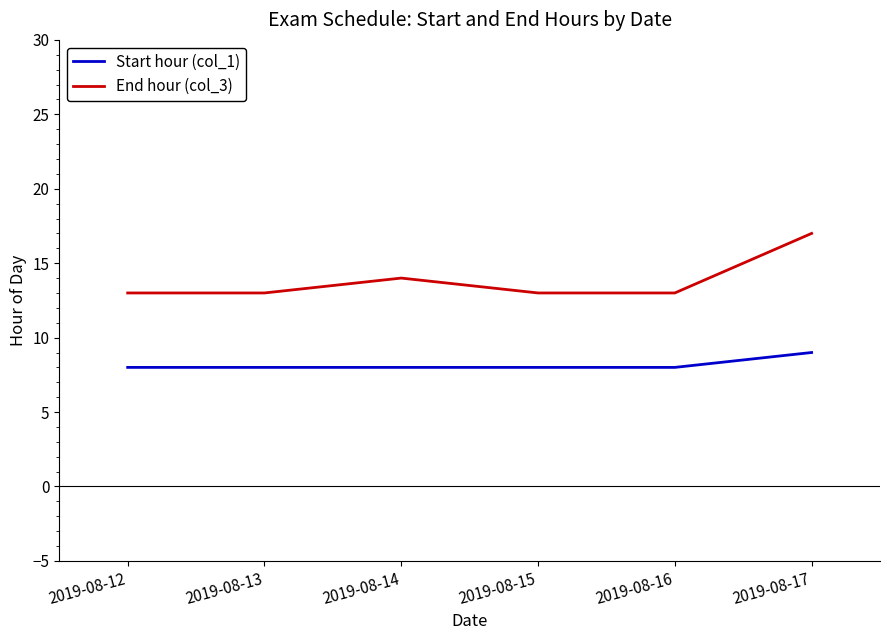

What is the sum of all Start hour (col_1) values?

49